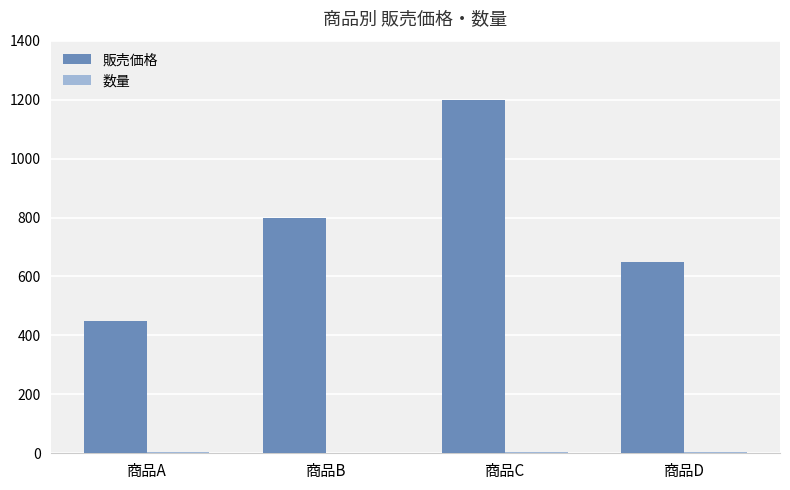

Which series has the largest total across all categories?

販売価格